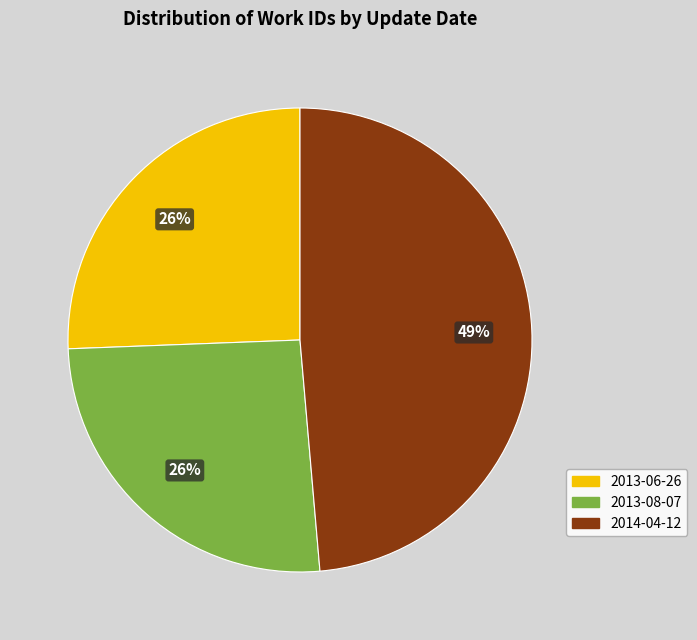

Which slice is the largest?

2014-04-12